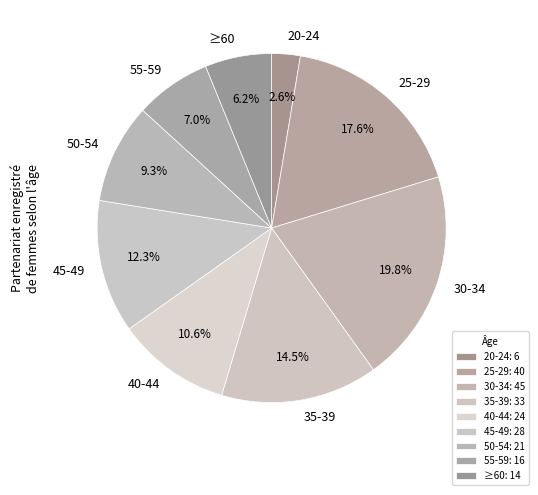

What portion of the pie excludes ≥60?

93.8%